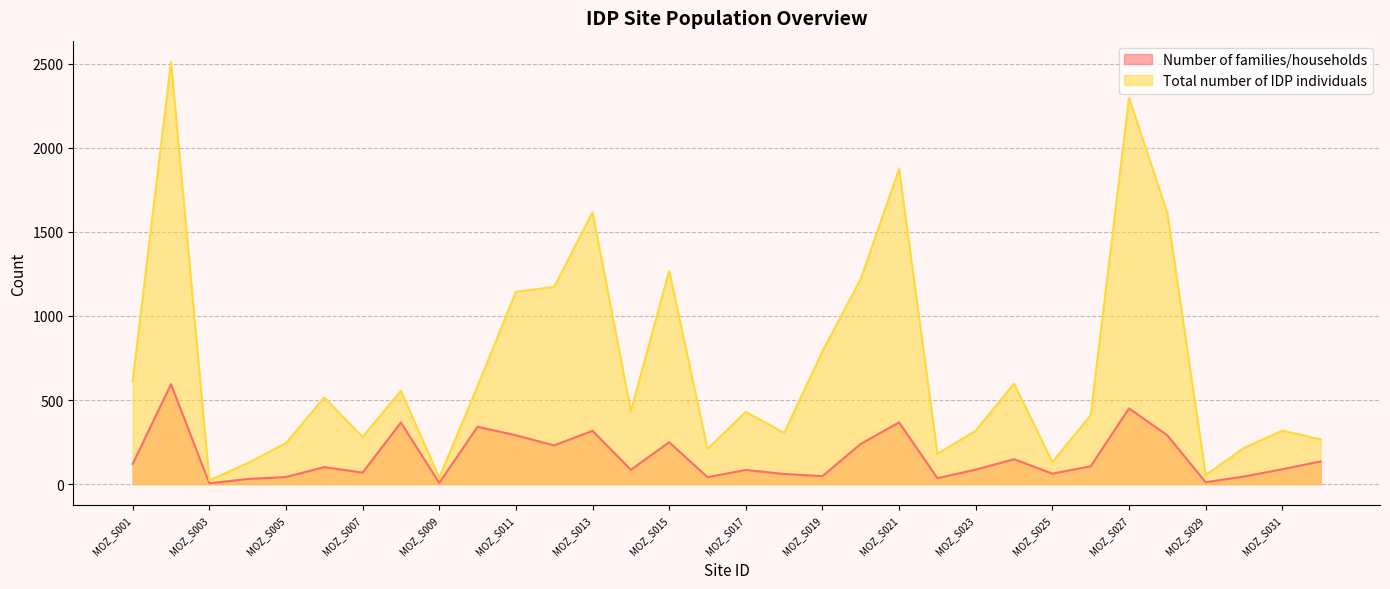

What is the difference between the Number of families/households values at MOZ_S005 and MOZ_S009?

35